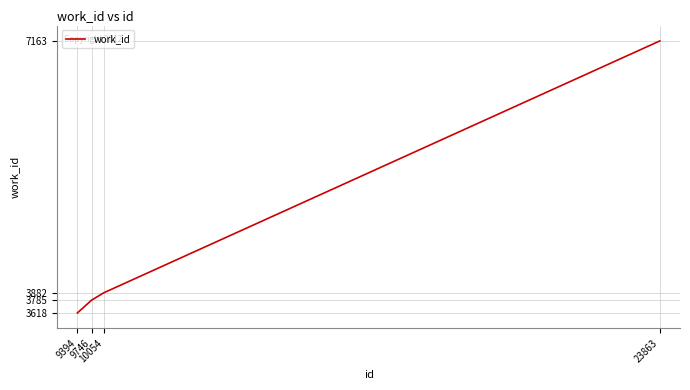

Is this an area chart (filled region under the line)?

No